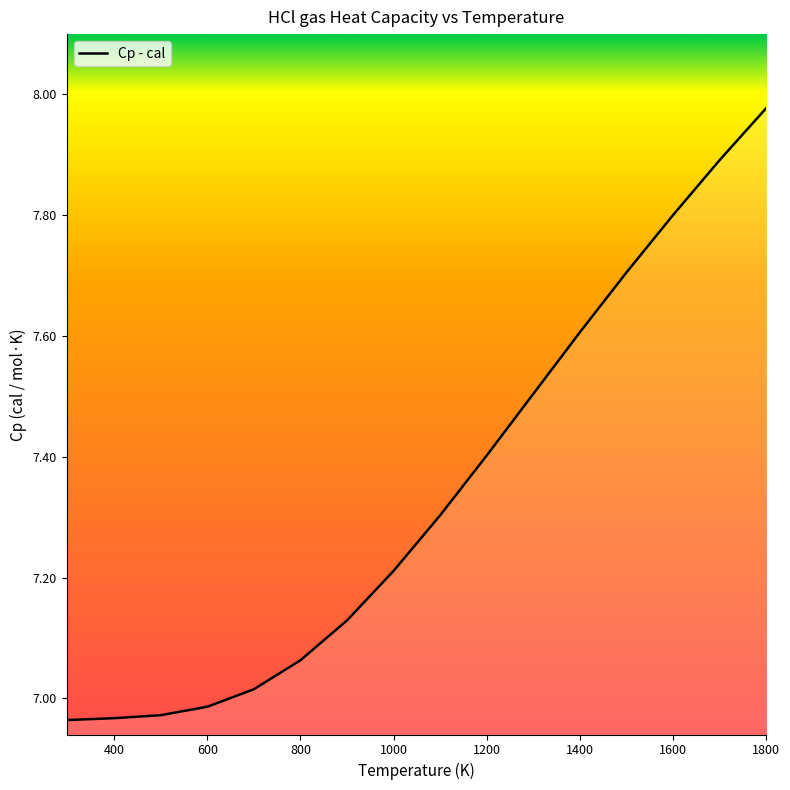

How many lines are shown in the chart?

1